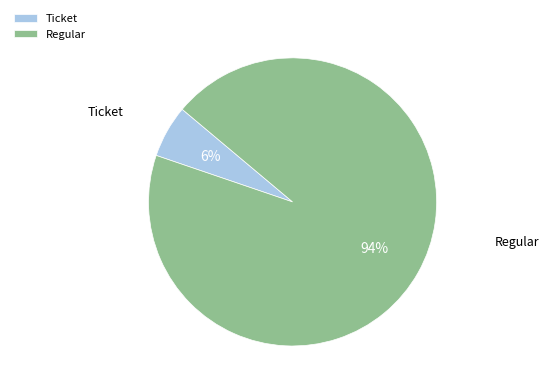

To the nearest percent, what is the difference between the Regular and Ticket slice percentages?

88%